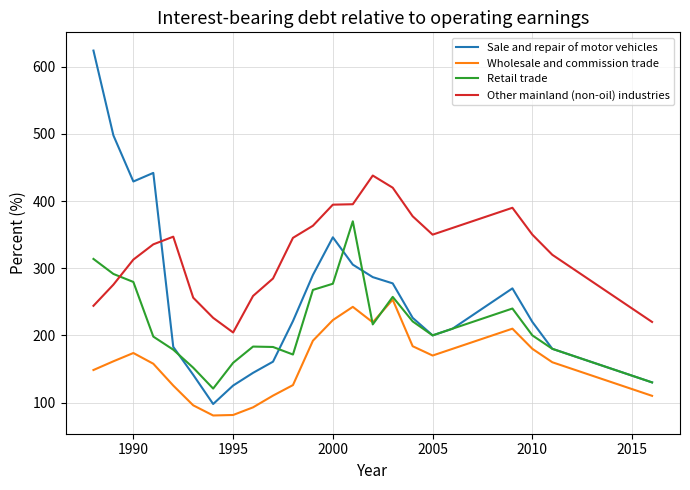

What is the highest value of the Other mainland (non-oil) industries series?

438.0